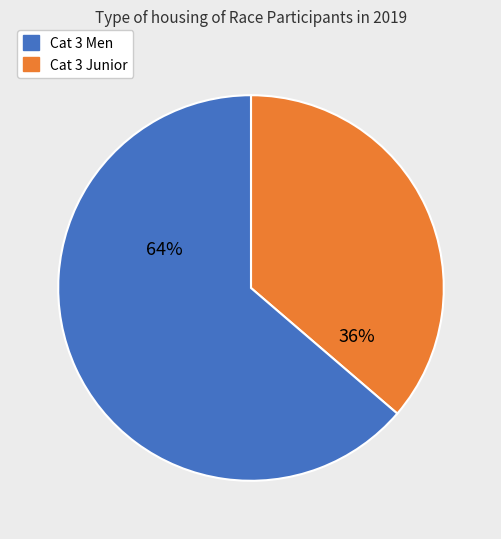

Is there any slice that represents more than half of the pie?

Yes